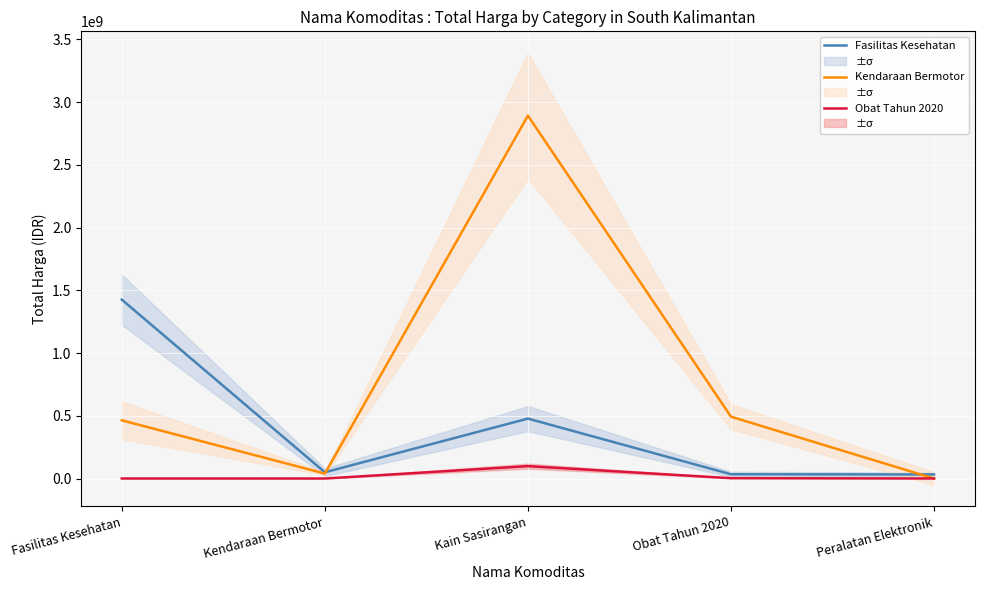

The value of Kendaraan Bermotor at Fasilitas Kesehatan is 464002100. True or false?

True